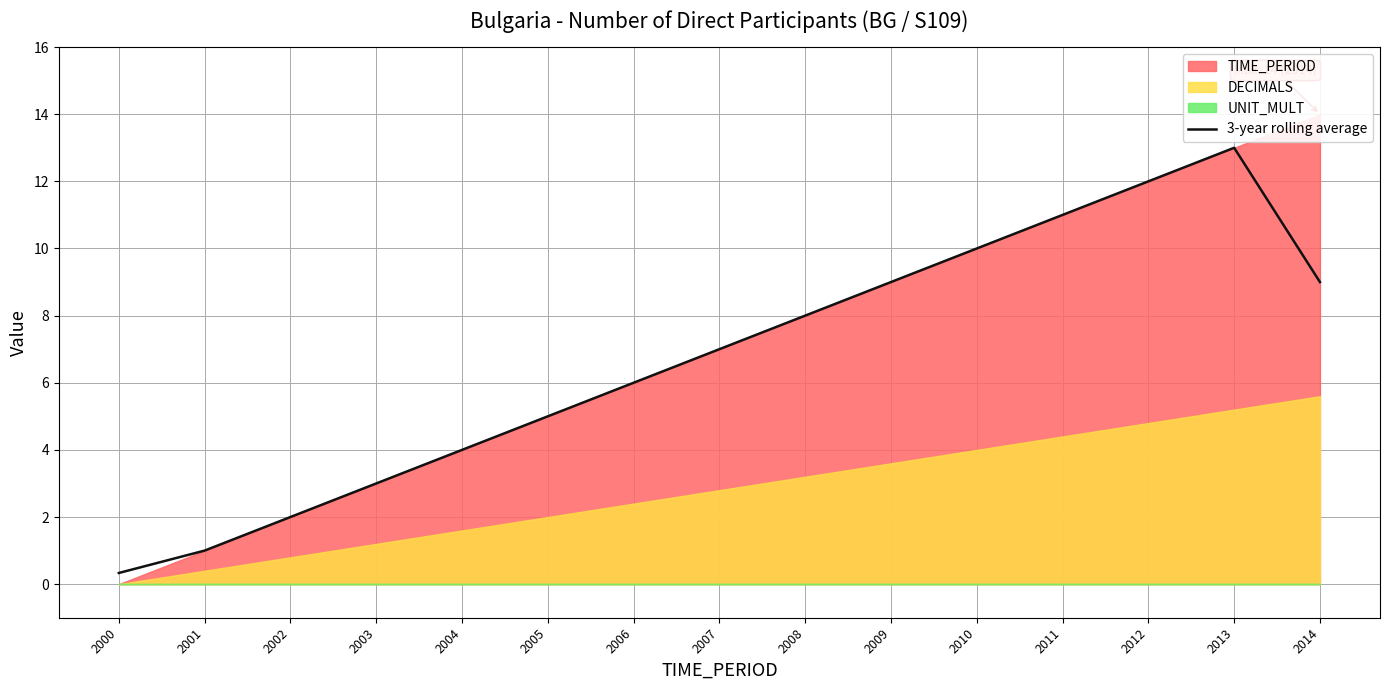

Where is the data nearest to the value 6?

2006